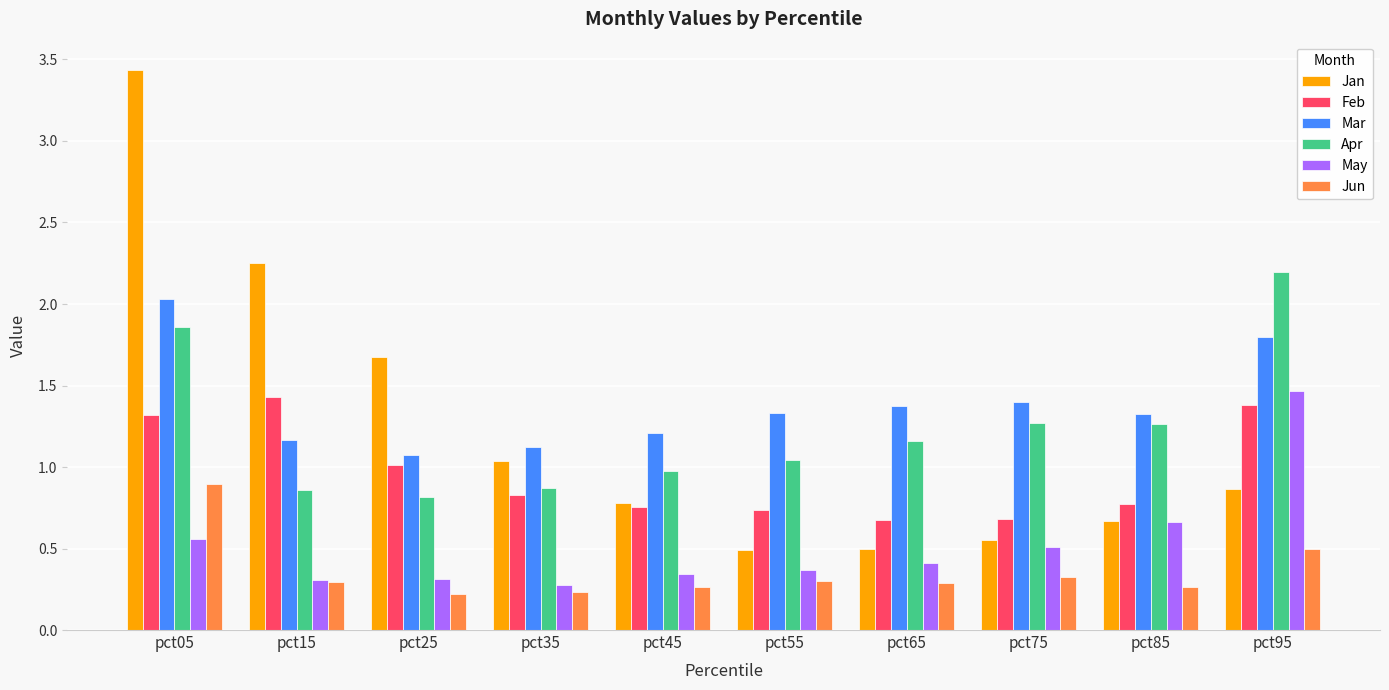

What is the difference between the maximum and minimum values in the Apr series?

1.4